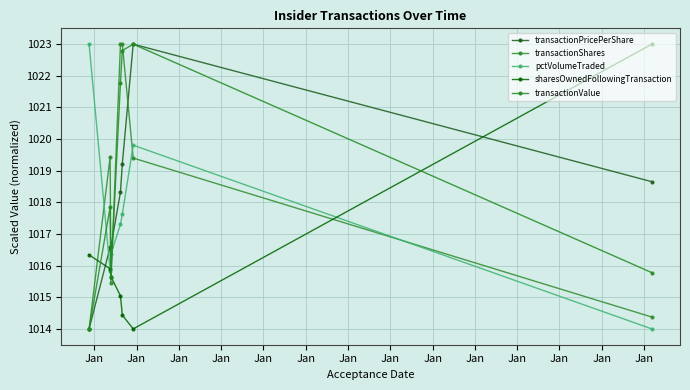

How many distinct data groups are displayed?

5